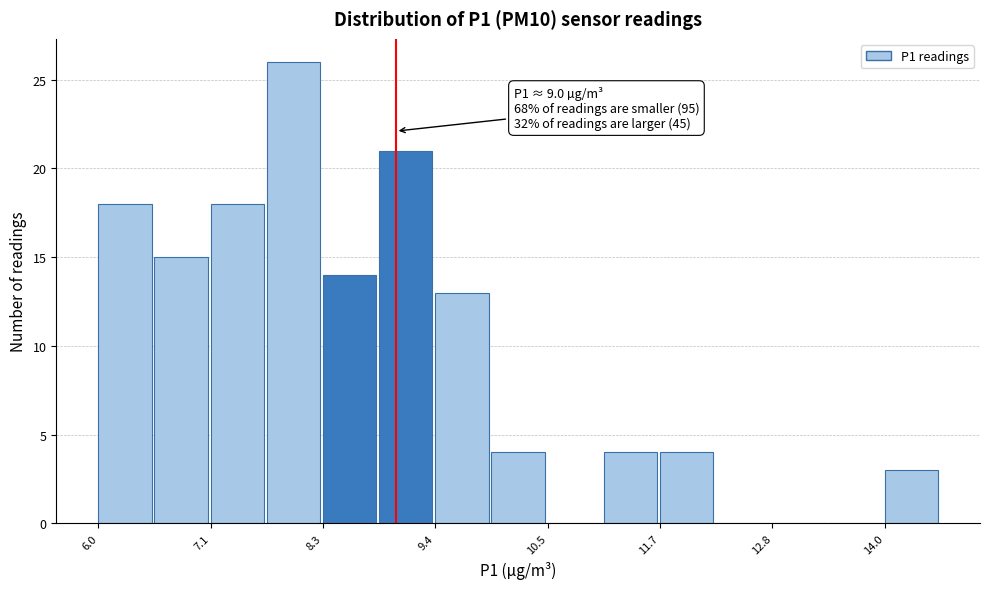

Around what value on the x-axis is the tallest bar? Give the approximate position of its centre, as read against the axis.

8.0